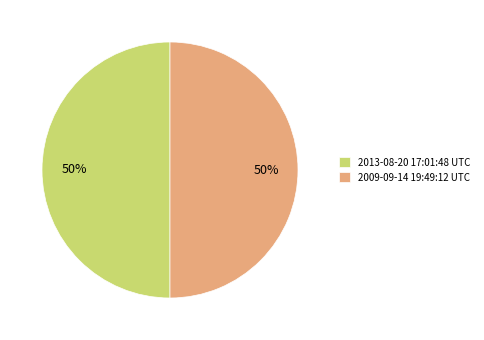

Is it true that 2013-08-20 17:01:48 UTC is 59% of the pie?

False